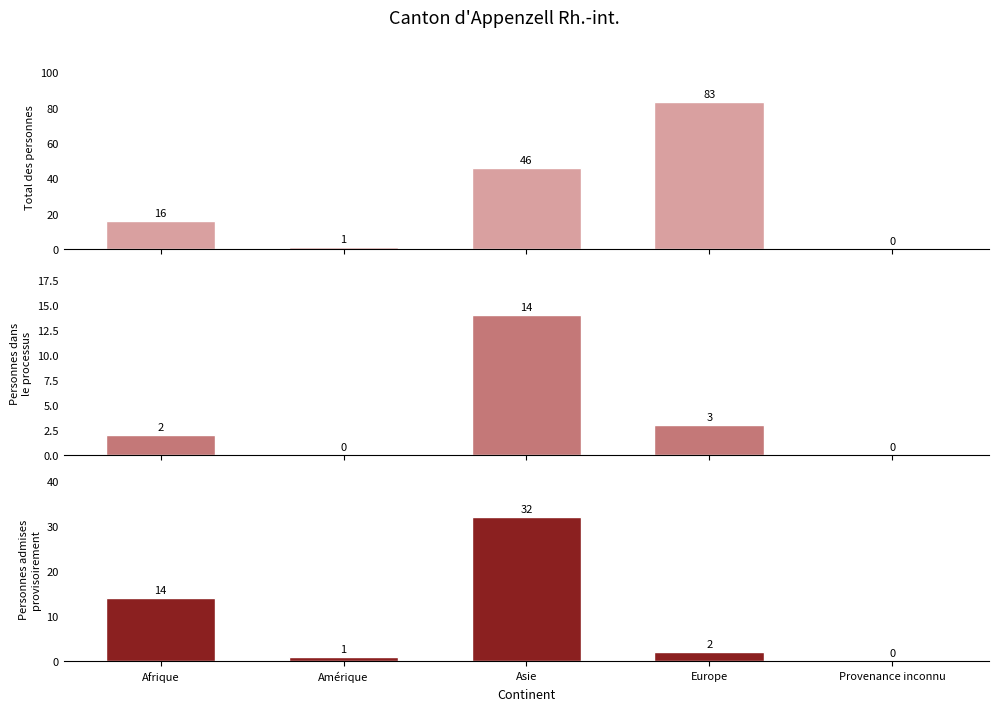

How many groups of bars are there?

5